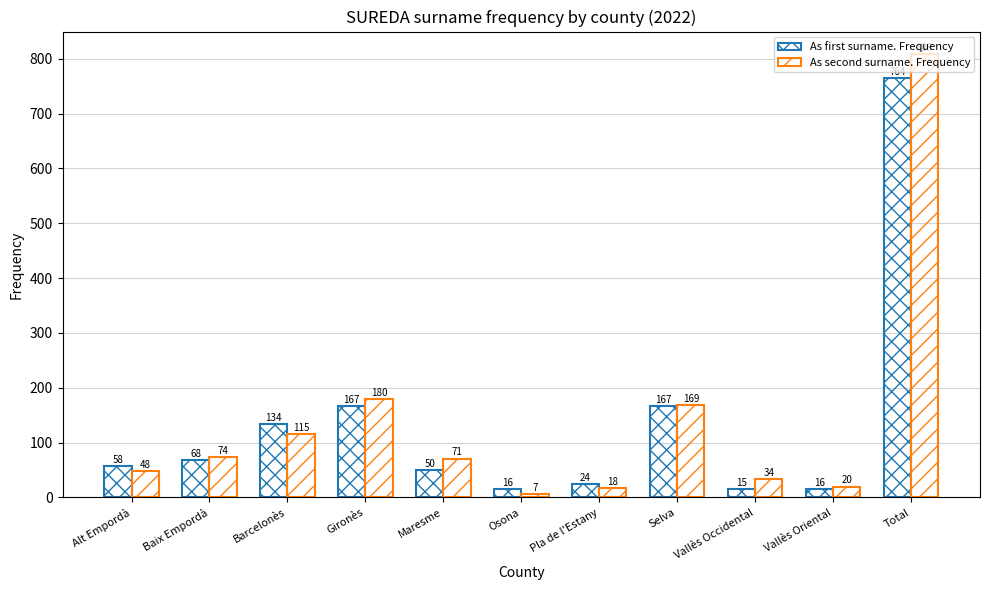

Count the number of data series in this chart.

2